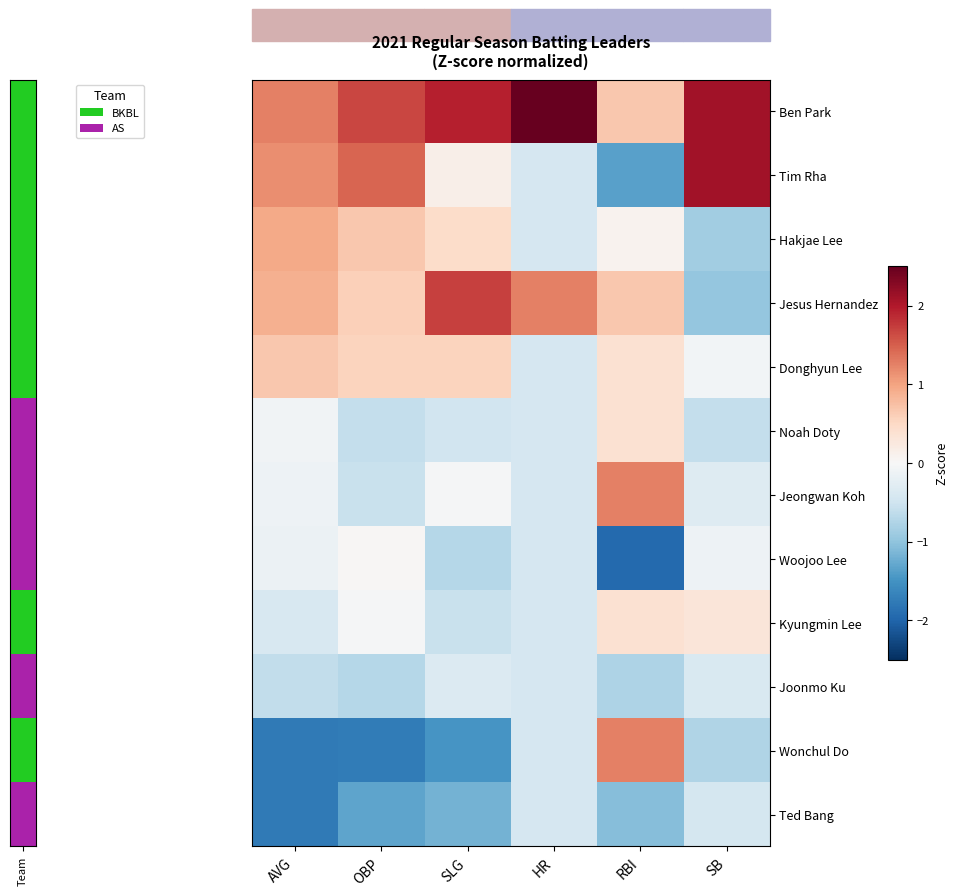

What is the smallest value displayed?

-1.9